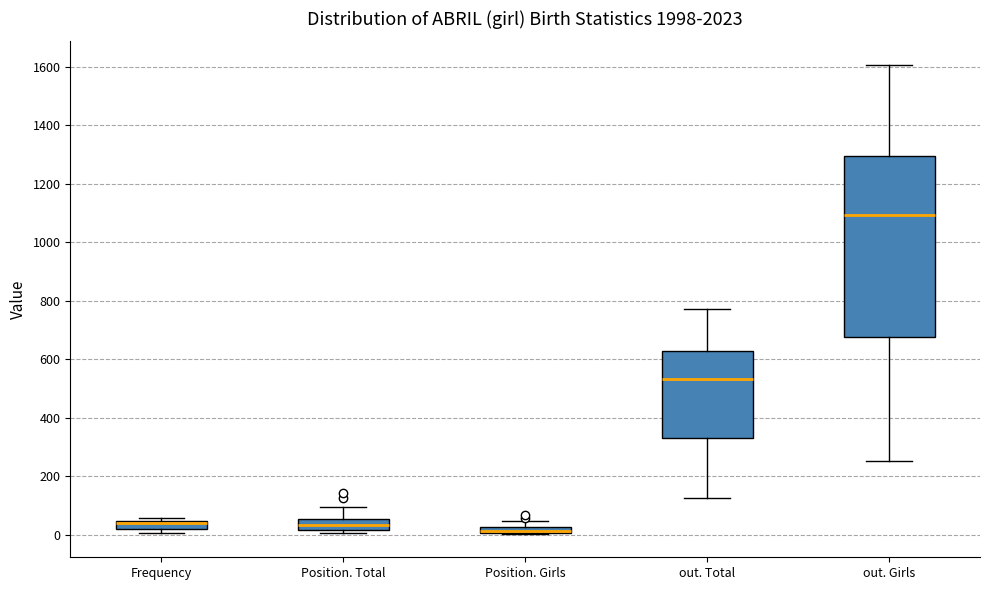

Where is the upper edge of the box for Position. Girls on the y-axis? The values are not printed on the chart, so give them approximately, as read against the axis.

20